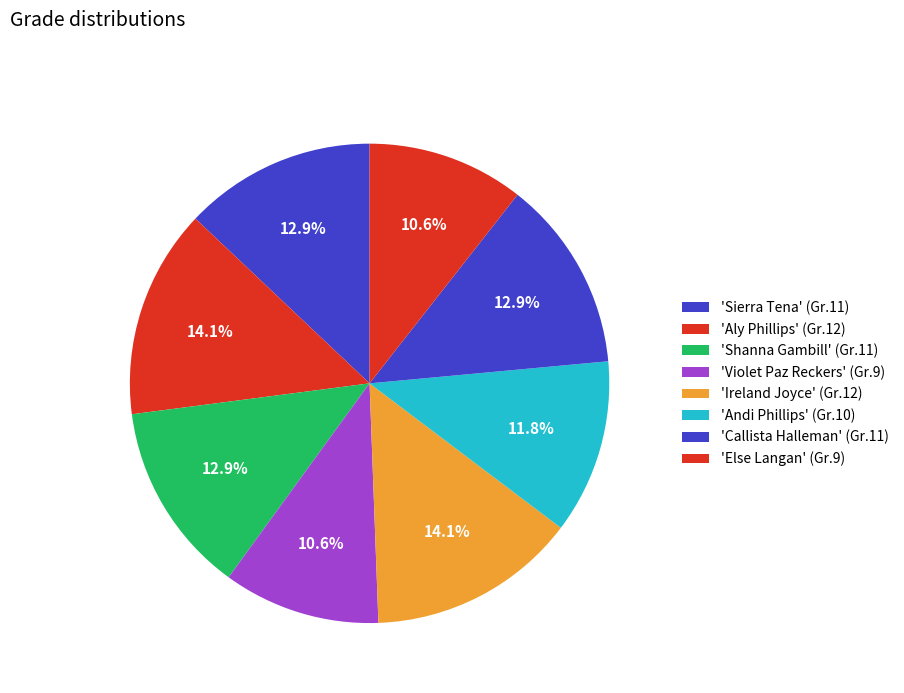

How many slices are in this pie chart?

8